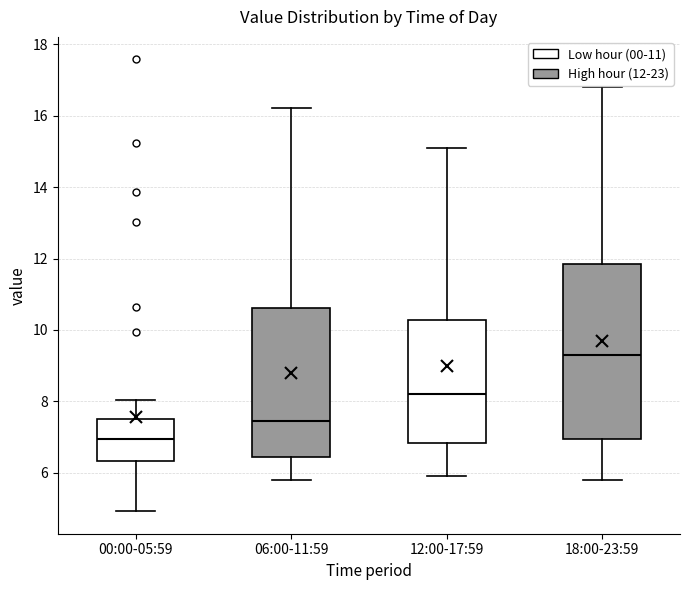

Reading left to right, transcribe this box plot: for each box, give where its median line is, the range the box spans, and where its two whiskers end, as read against the y-axis. The values are not printed on the chart, so give them approximately, as read against the axis.

00:00-05:59: median 7.0, box 6.4 to 7.6, whiskers 5.0 to 8.0
06:00-11:59: median 7.4, box 6.4 to 10.6, whiskers 5.8 to 16.2
12:00-17:59: median 8.2, box 6.8 to 10.2, whiskers 6.0 to 15.2
18:00-23:59: median 9.4, box 7.0 to 11.8, whiskers 5.8 to 16.8